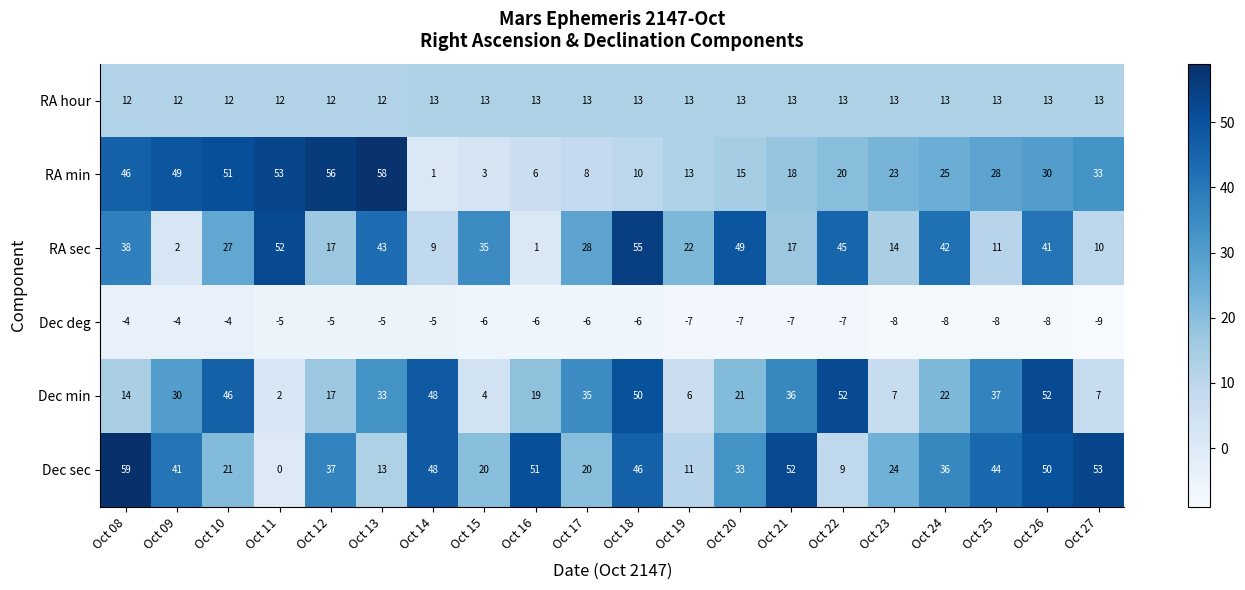

At which category is the sum across all series the highest?

Oct 26